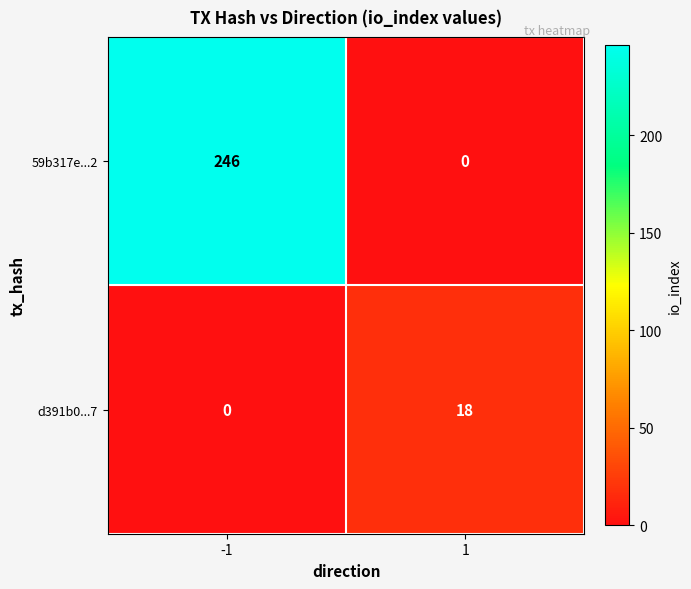

What is the difference between the 59b317e...2 values at 1 and -1?

246